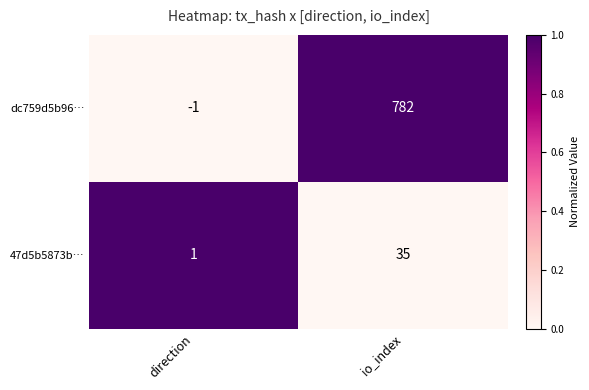

What is the greatest value displayed?

782